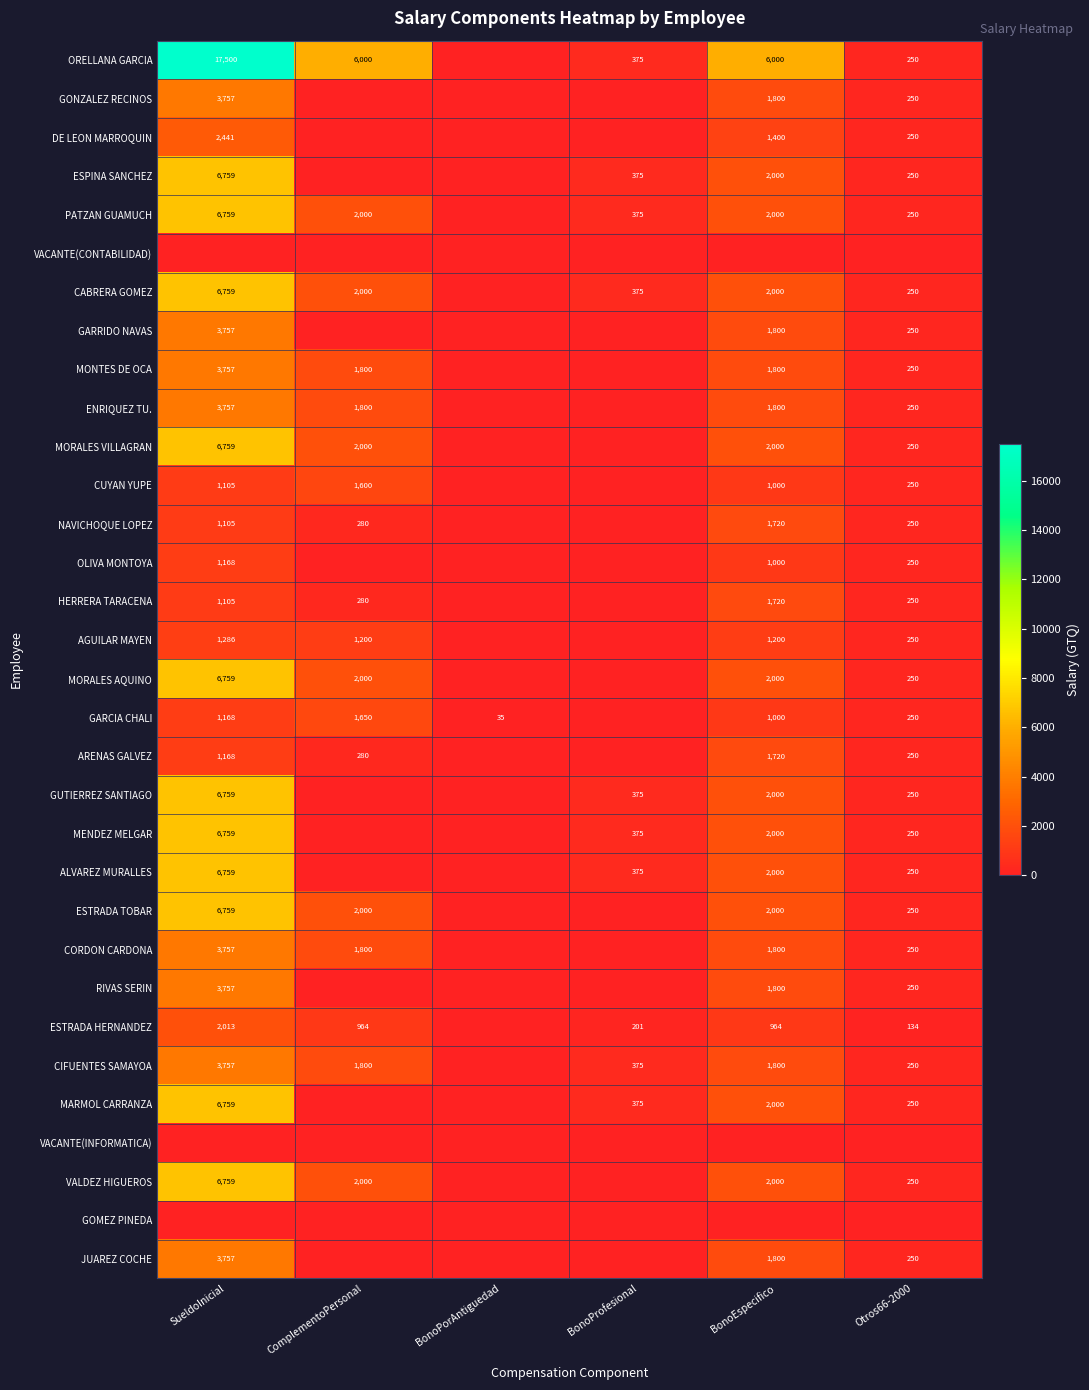

At which category is the sum across all series the highest?

SueldoInicial